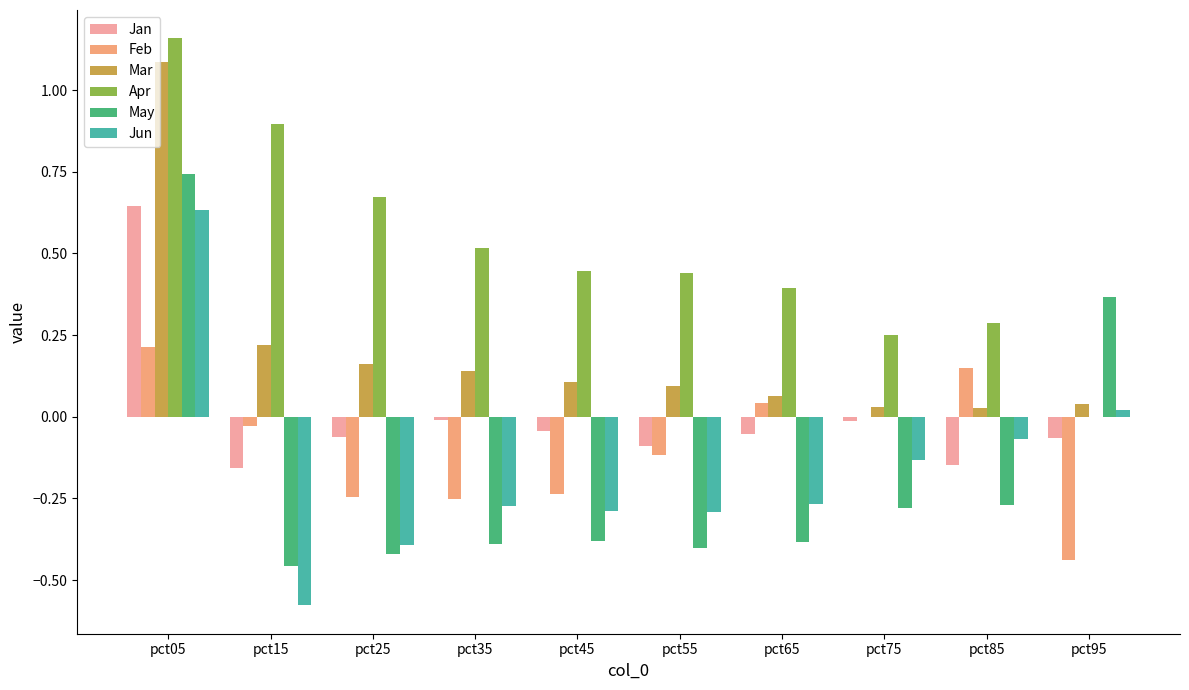

At which label does Mar reach its peak?

pct05